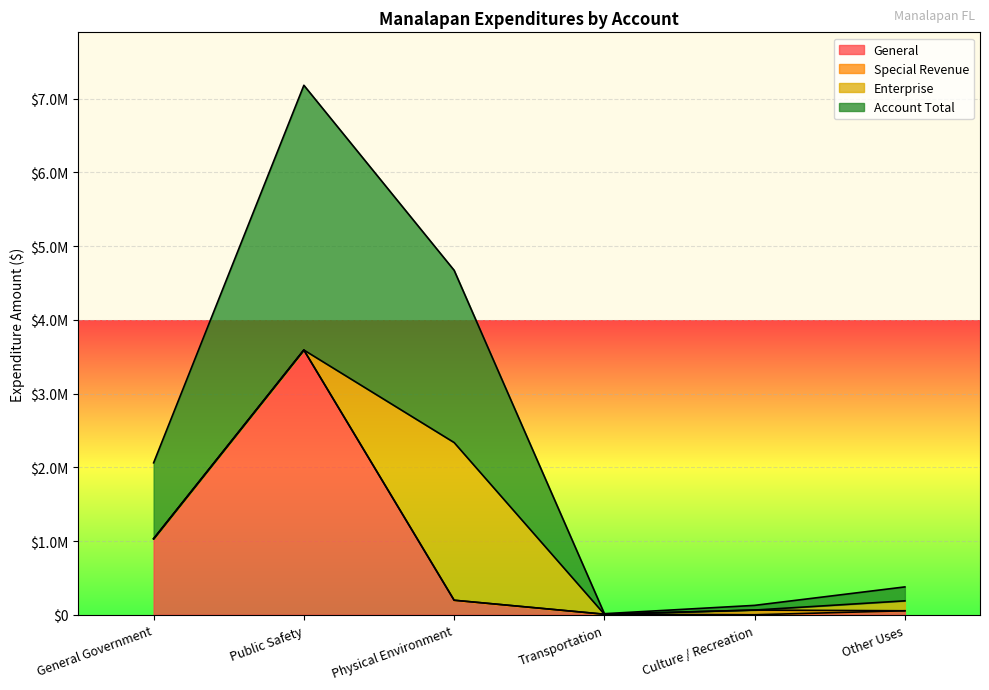

In Account Total, how many points are lower than both neighbors (excluding endpoints)?

1